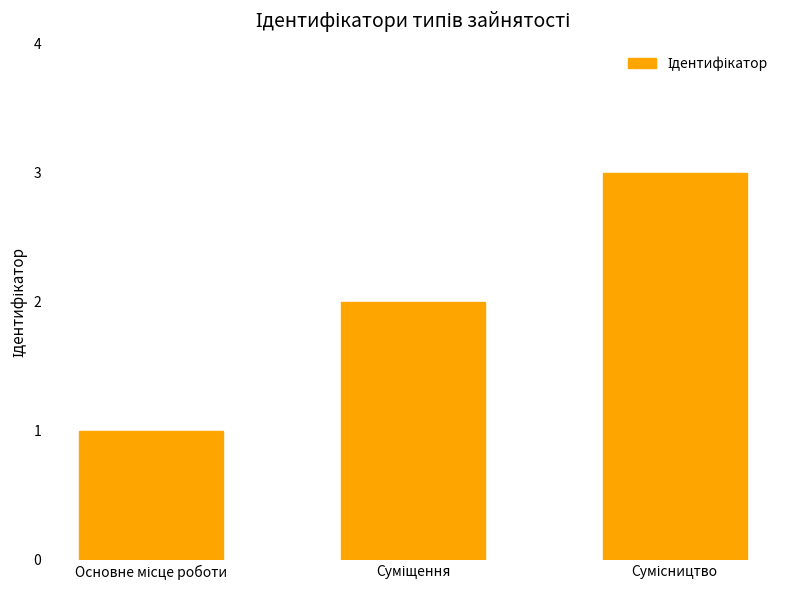

How many data points does each series have?

3